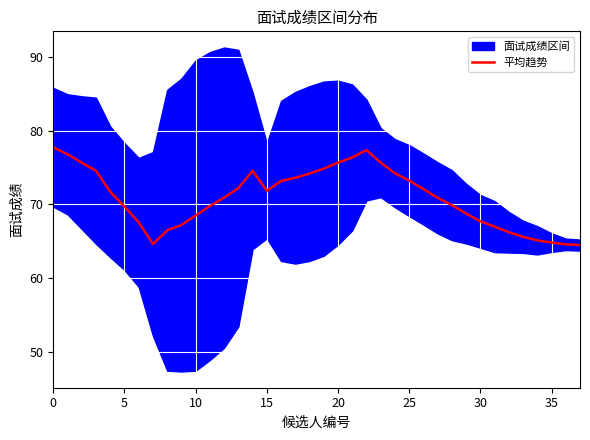

What is the difference between the values at 31 and 26?

5.1